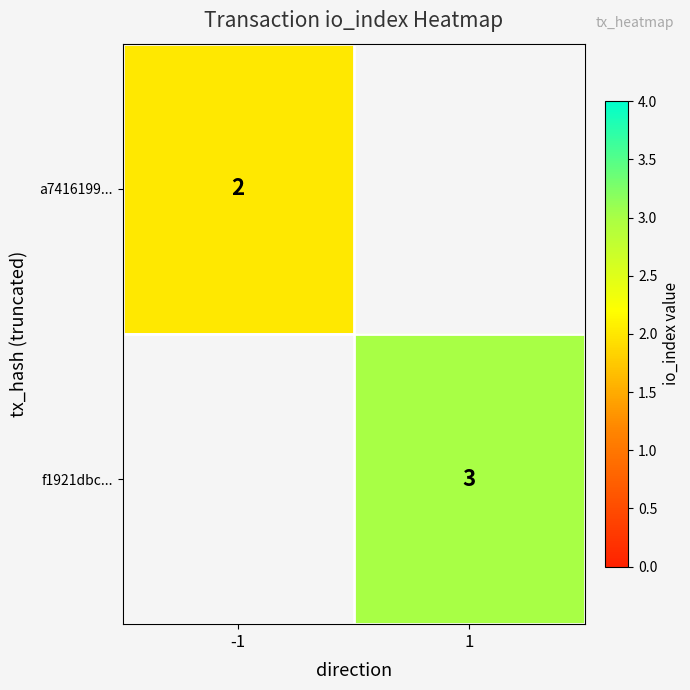

The a7416199... series shows 1 at -1. True or false?

False